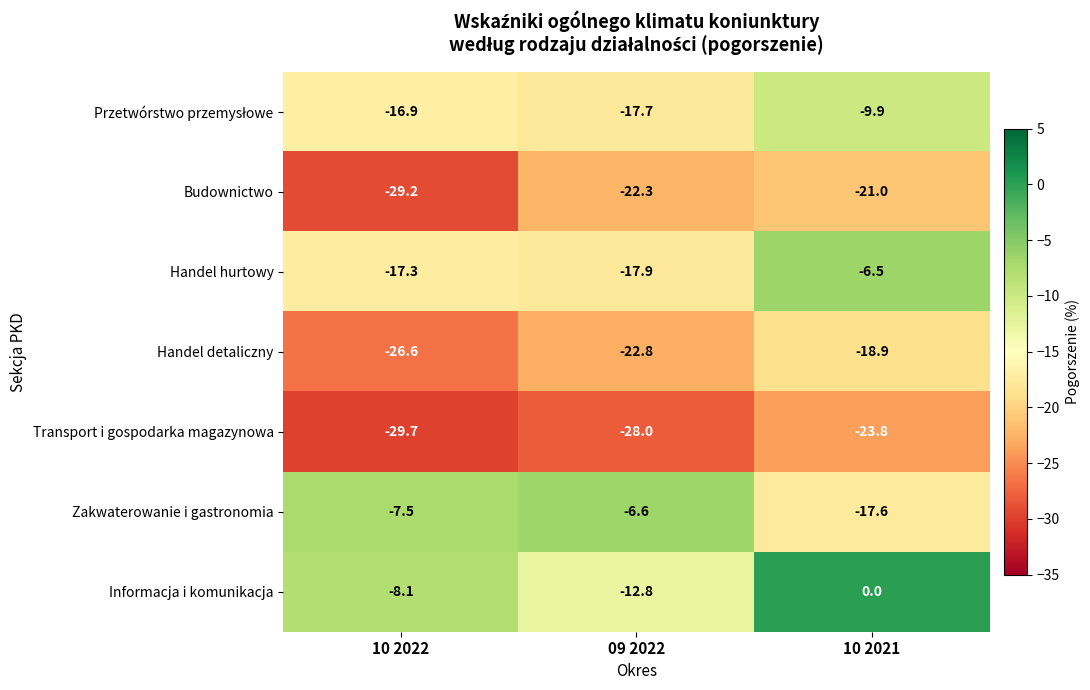

True or false: Handel hurtowy has a value of -7.8 at 09 2022.

False